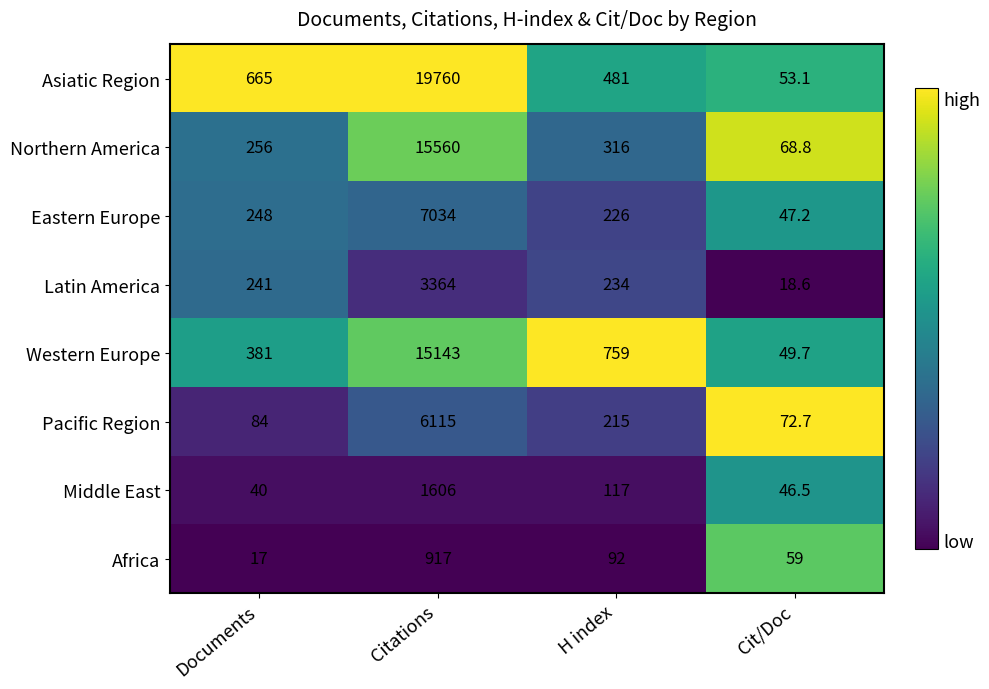

Is it true that Western Europe equals 15143.0 at Citations?

True